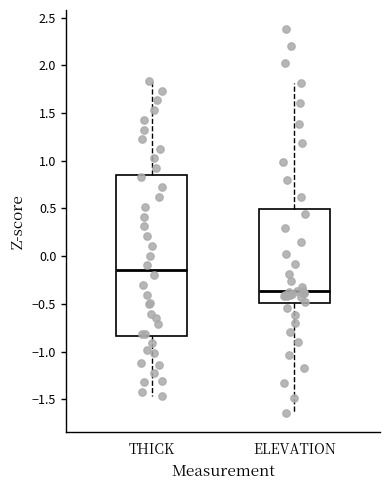

Where is the lower edge of the box for ELEVATION on the y-axis? The values are not printed on the chart, so give them approximately, as read against the axis.

-0.50